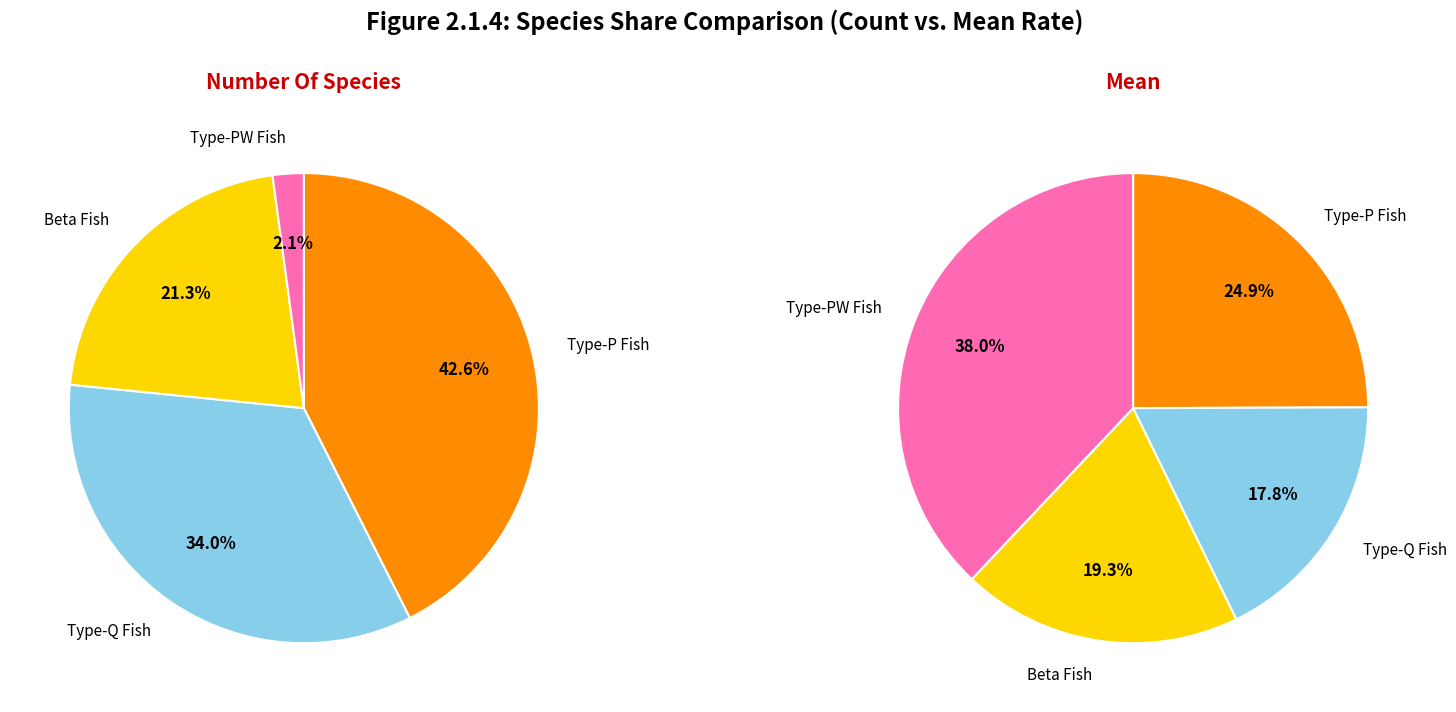

Combined, do 2 and mean_values account for over 50%?

Yes